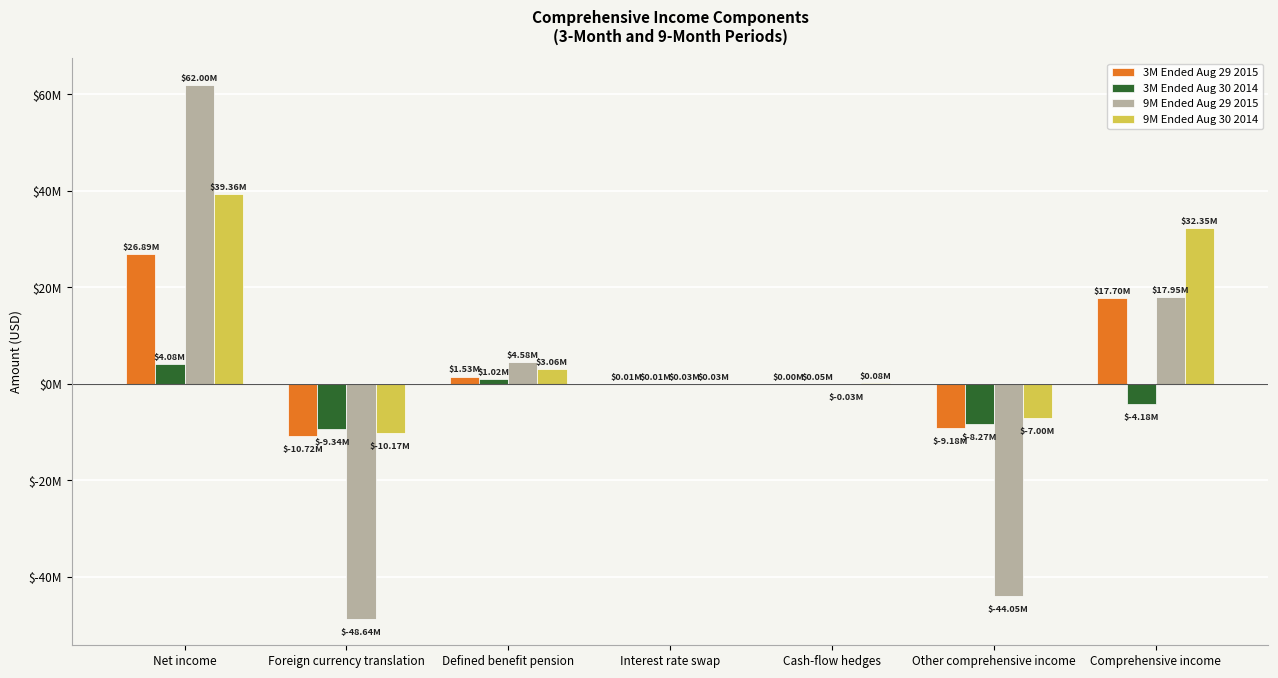

The 9M Ended Aug 29 2015 series shows 61997000 at Net income. True or false?

True